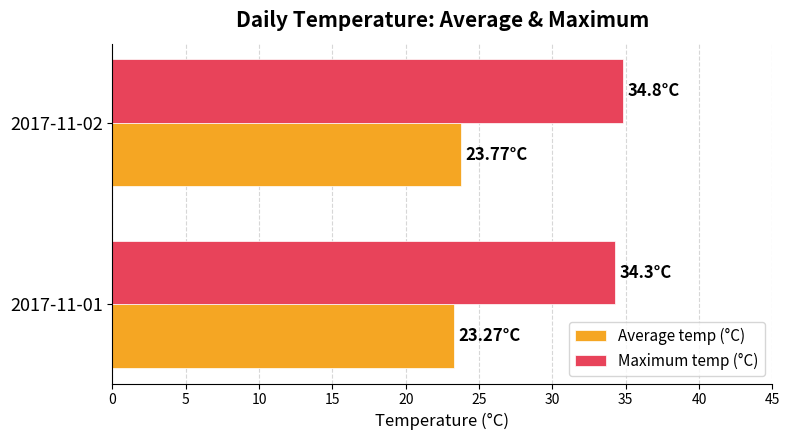

At 2017-11-01, list the series in order from largest to smallest.

Maximum temp (°C), Average temp (°C)